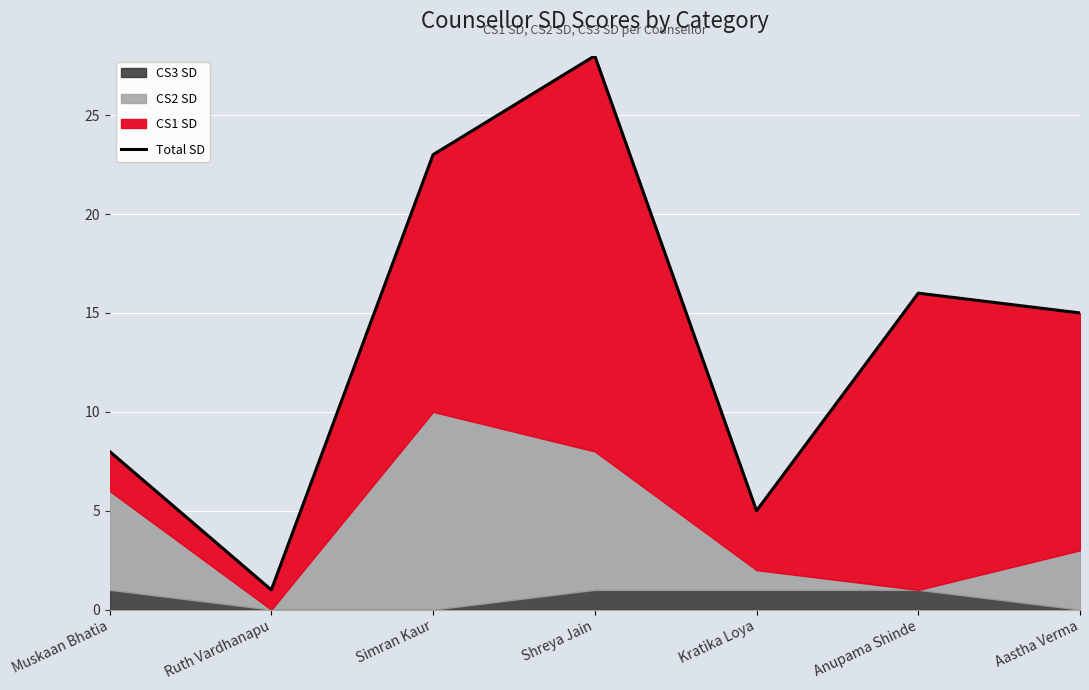

Which has a higher value, Kratika Loya or Ruth Vardhanapu?

Kratika Loya